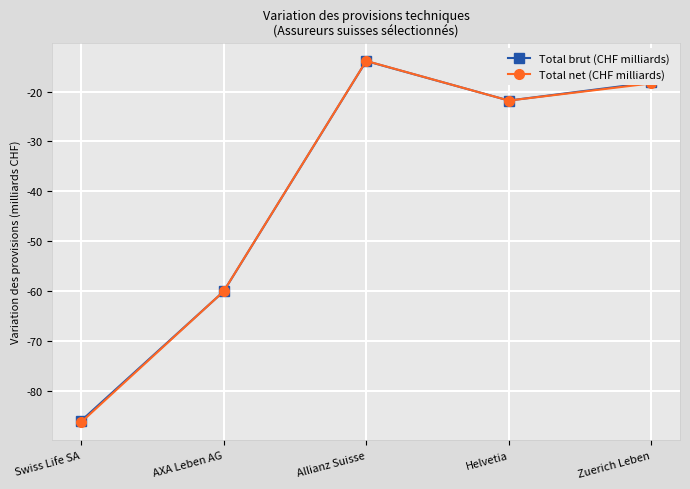

Reading right to left, extract all data points from this chart.

Total brut (CHF milliards): -18.2	-21.8	-13.9	-60.1	-86.0
Total net (CHF milliards): -18.3	-21.8	-13.9	-60.0	-86.3